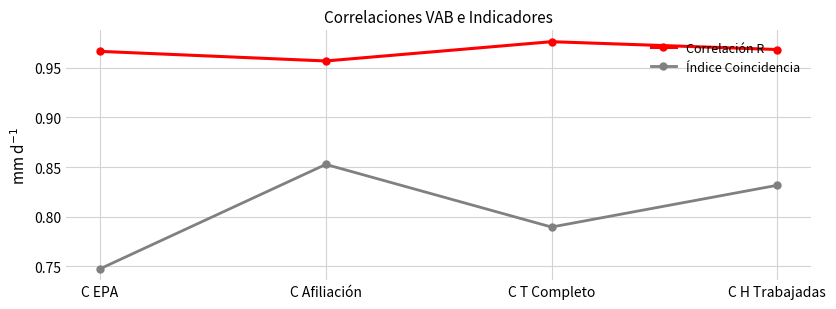

The Índice Coincidencia series shows 0.5 at C EPA. True or false?

False